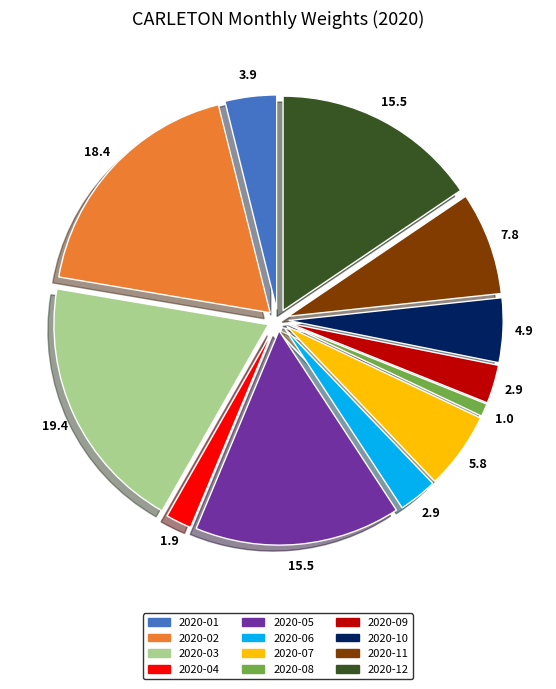

Approximately how many times larger is the value at 2020-07 compared to 2020-03?

0.3